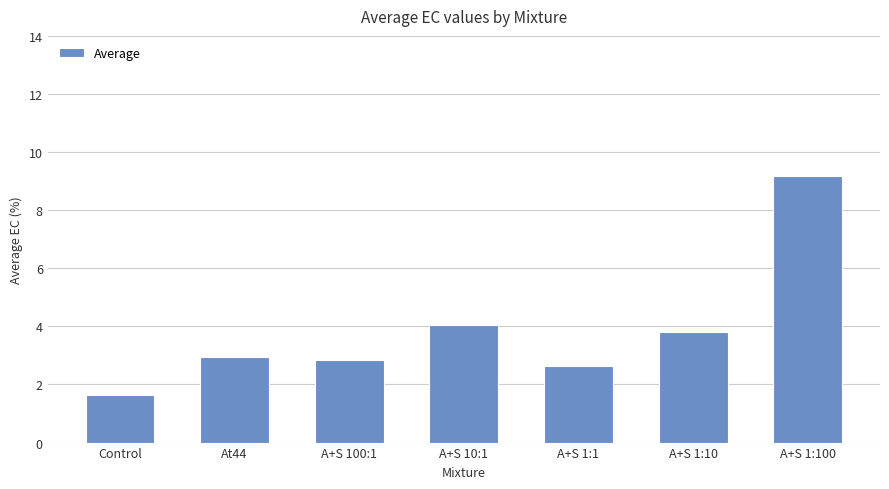

Reading left to right, transcribe all the data shown in this chart.

1.6	3.0	2.9	4.0	2.6	3.8	9.2